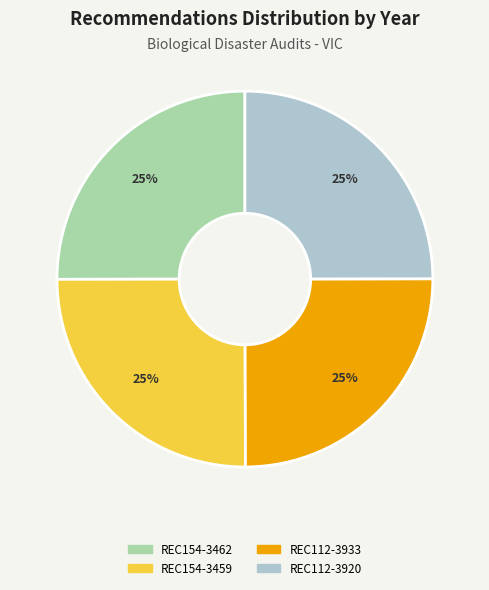

The REC154-3462 slice represents 17% of the pie. True or false?

False